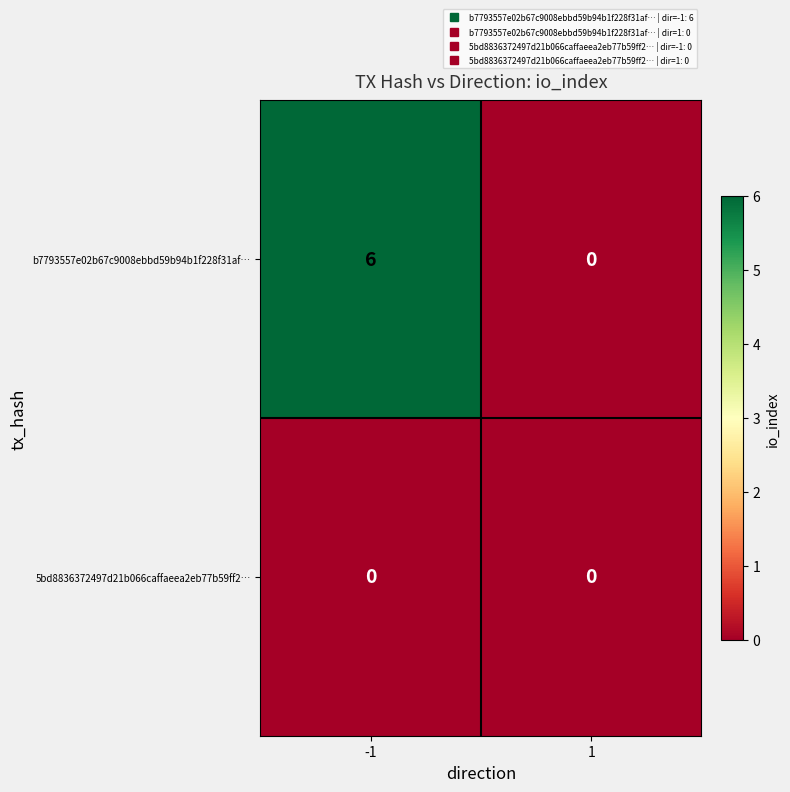

What is the total value across all series at -1?

6